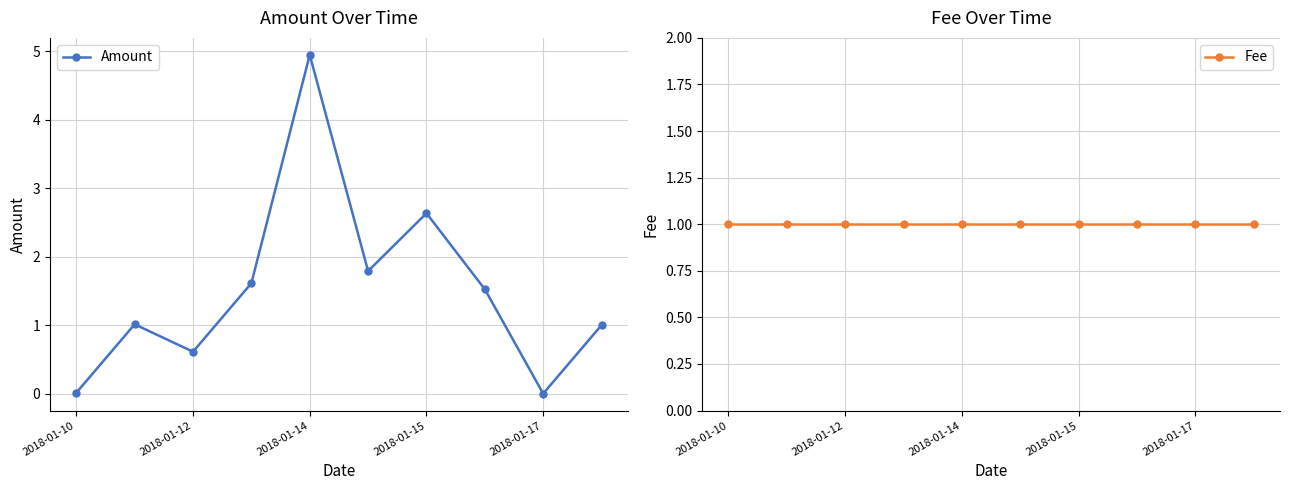

After their last crossing, which series has the higher values: Amount or Fee?

Fee